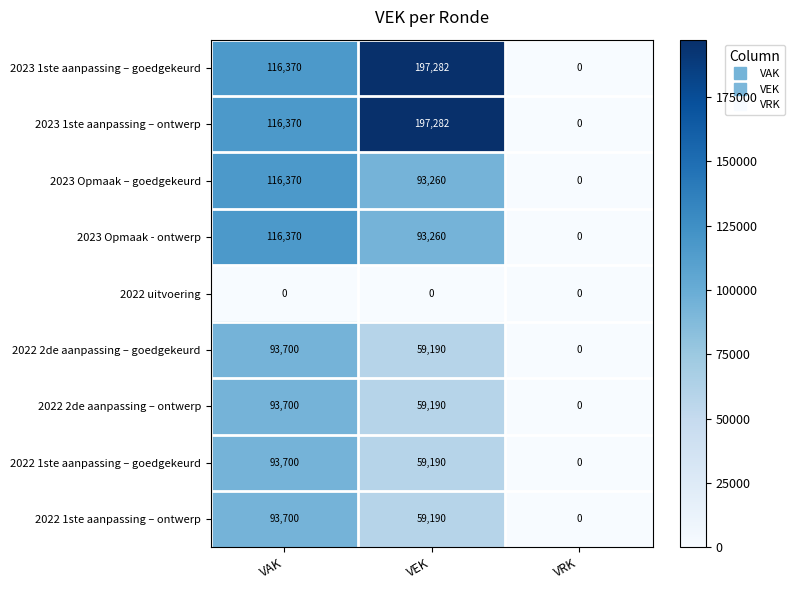

Count the number of categories in the chart.

3